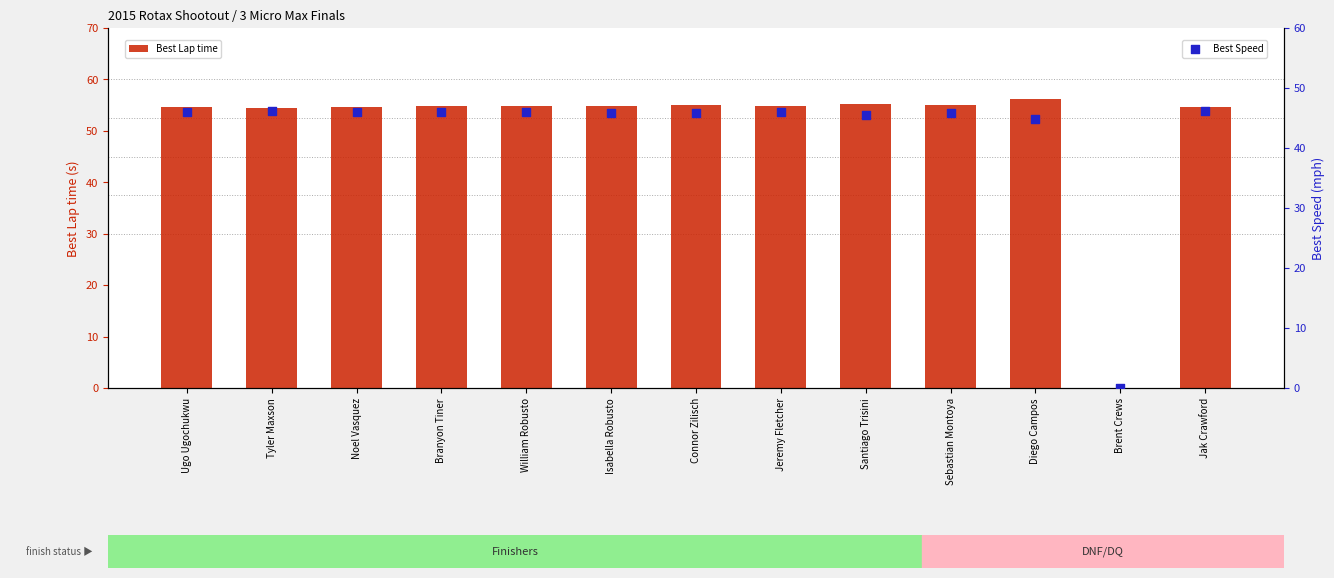

What are all the series names shown in the legend?

Best Lap time, Best Speed